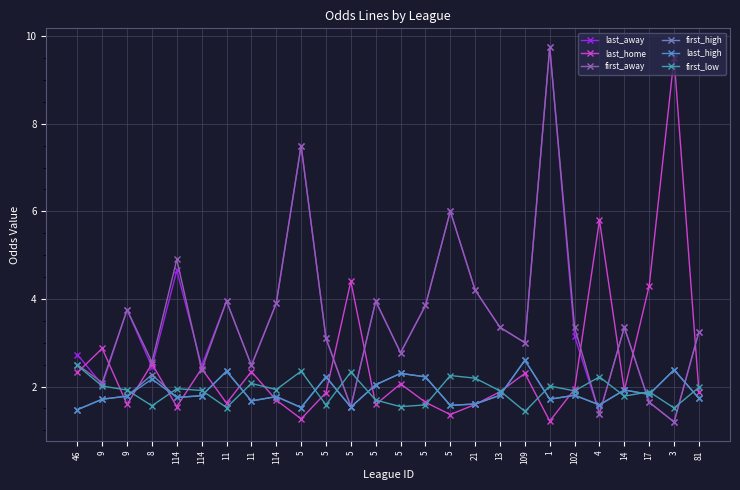

Does the chart have visible grid lines?

Yes